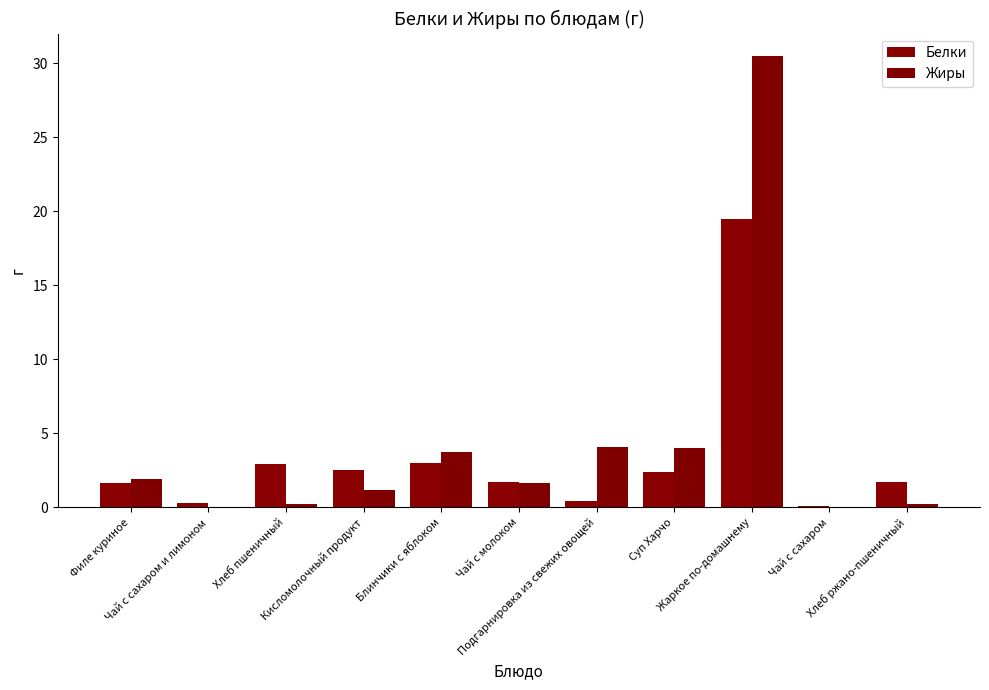

What is the value of the Белки bar at the 5th from the left?

3.0